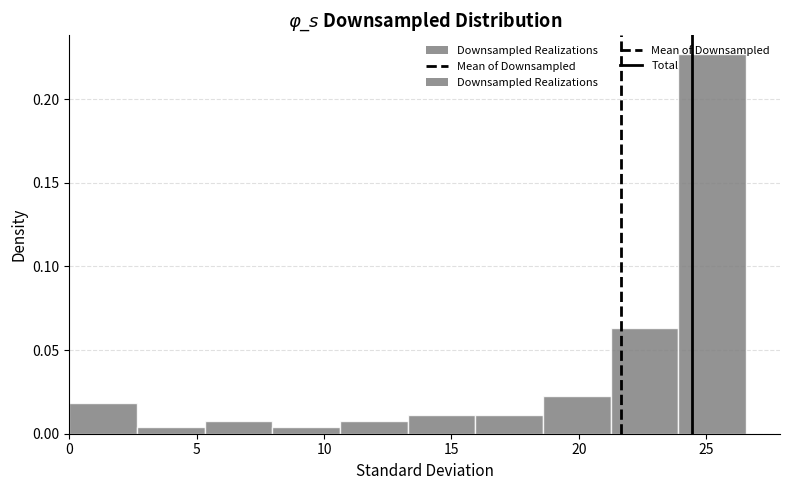

Reading left to right, list every bar in this chart as the range it spans on the x-axis followed by its height. Neither the bar edges nor the heights are printed on the chart, so give them approximately, as read against the axes.

0.0 to 2.5: 0.020
2.5 to 5.5: under 0.005
5.5 to 8.0: 0.005
8.0 to 10.5: under 0.005
10.5 to 13.5: 0.005
13.5 to 16.0: 0.010
16.0 to 18.5: 0.010
18.5 to 21.5: 0.020
21.5 to 24.0: 0.065
24.0 to 26.5: 0.225